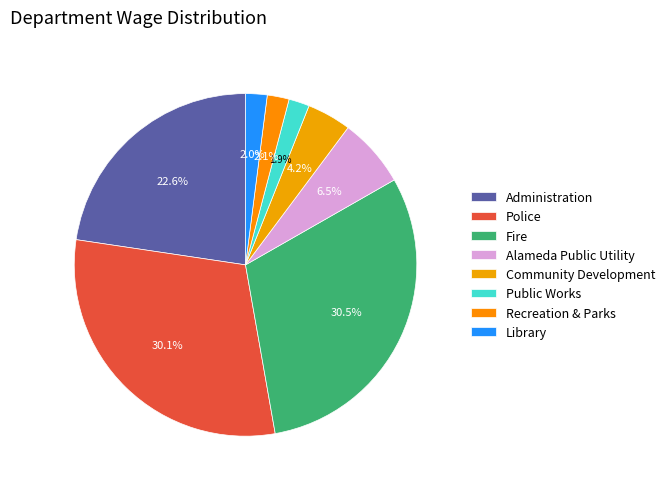

Is it true that Police is 19% of the pie?

False